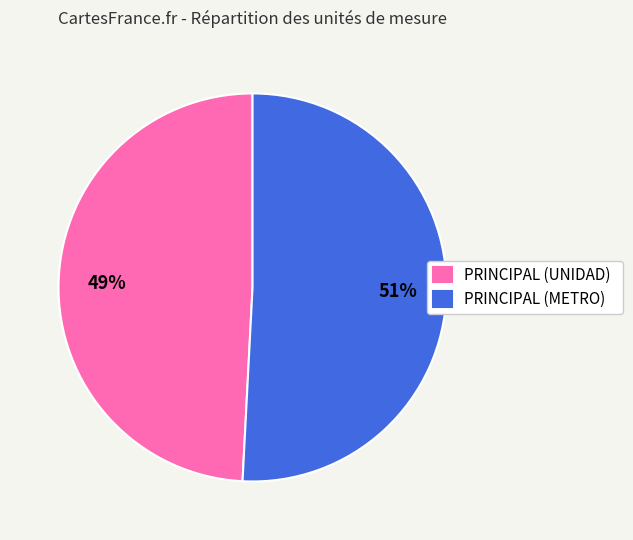

How many slices are in this pie chart?

2